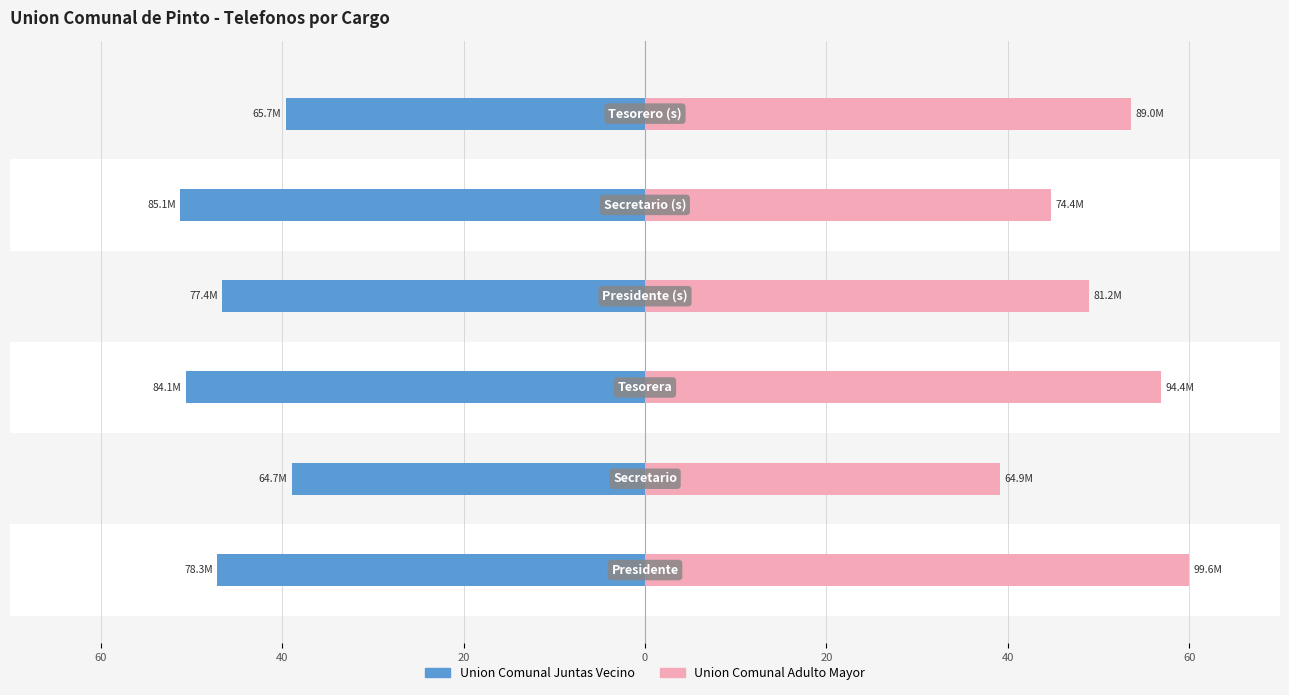

Read the Union Comunal Adulto Mayor value at 20.

44.8